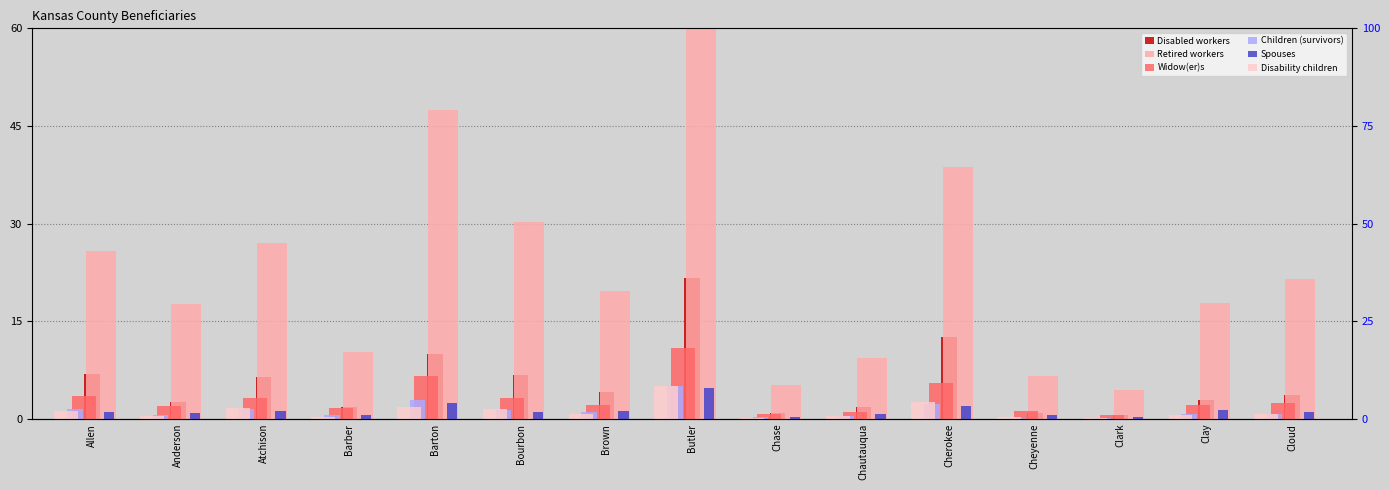

What is the smallest value displayed?

0.1